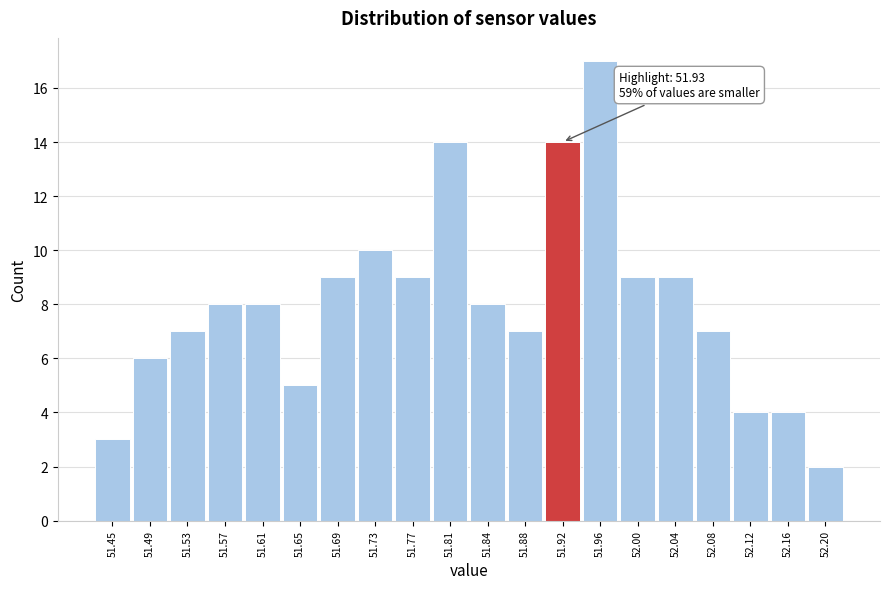

Over which range of the x-axis is the bar tallest?

51.945 to 51.985